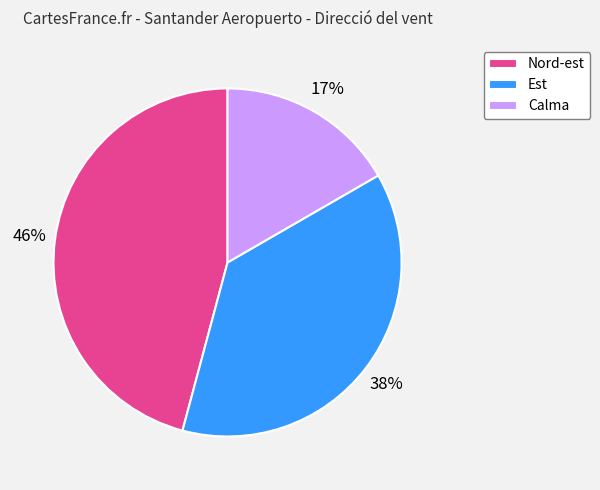

Which has a higher value, Est or Nord-est?

Nord-est